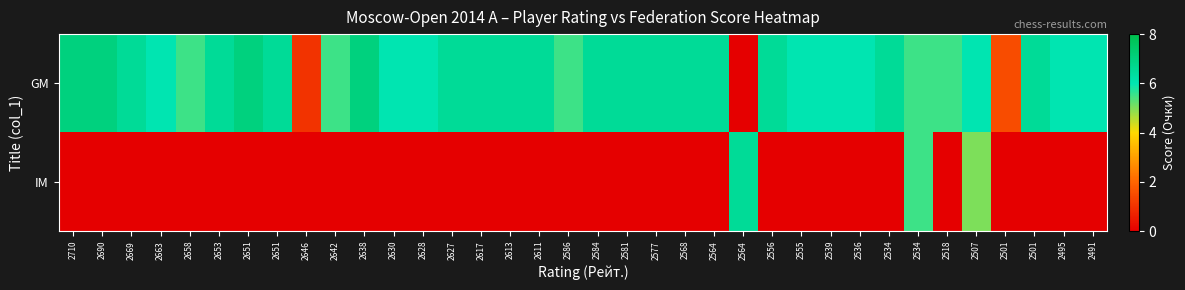

How many categories are shown in the chart?

36